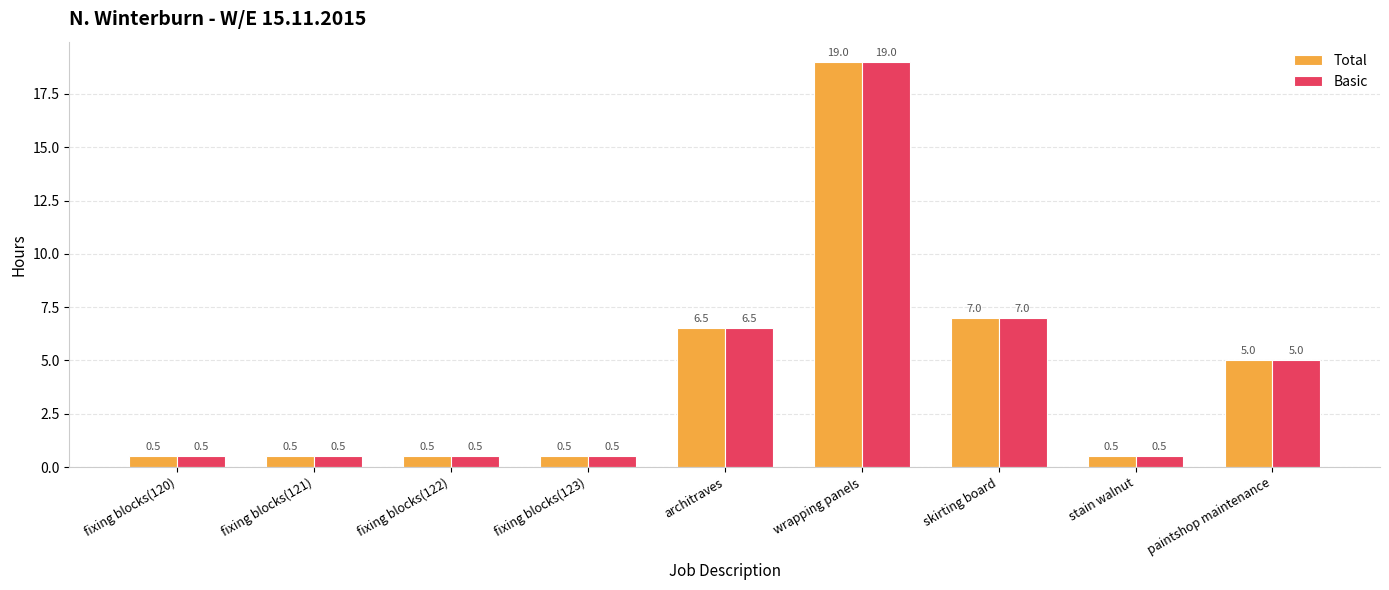

Reading right to left, transcribe all the data shown in this chart.

Total: paintshop maintenance=5.0	stain walnut=0.5	skirting board=7.0	wrapping panels=19.0	architraves=6.5	fixing blocks(123)=0.5	fixing blocks(122)=0.5	fixing blocks(121)=0.5	fixing blocks(120)=0.5
Basic: paintshop maintenance=5.0	stain walnut=0.5	skirting board=7.0	wrapping panels=19.0	architraves=6.5	fixing blocks(123)=0.5	fixing blocks(122)=0.5	fixing blocks(121)=0.5	fixing blocks(120)=0.5